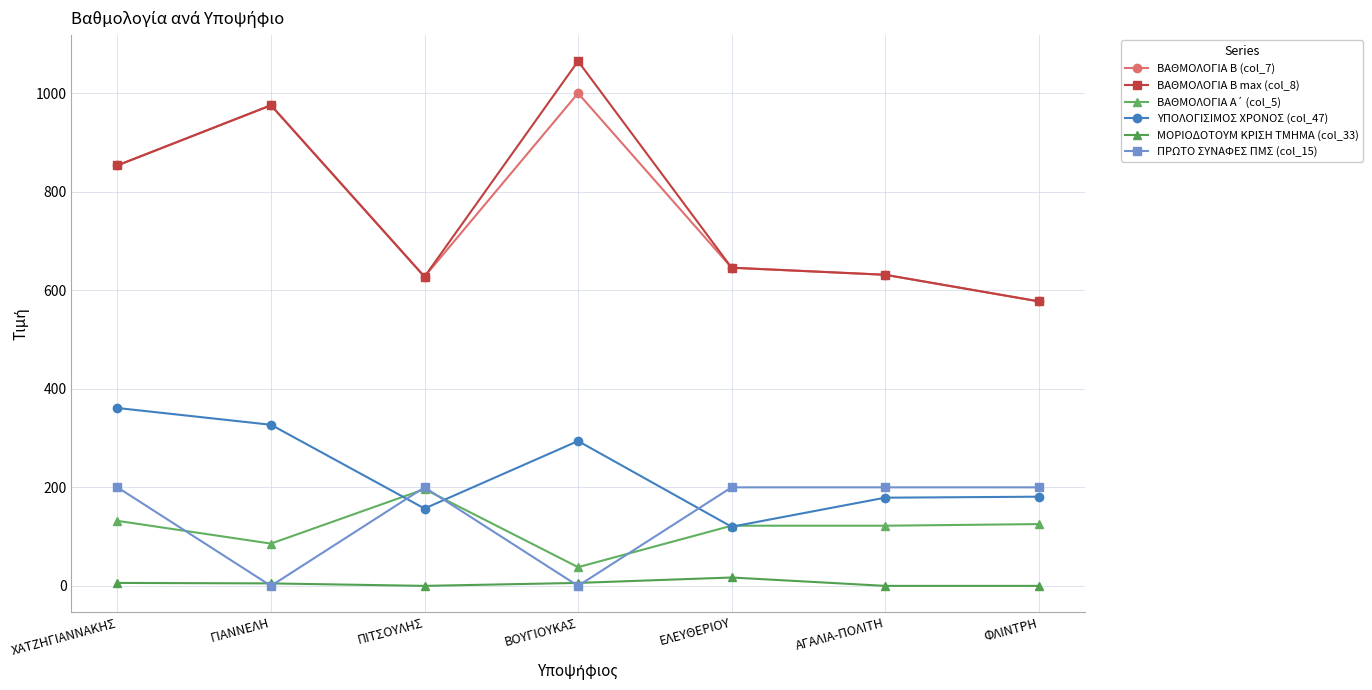

Where does the ΥΠΟΛΟΓΙΣΙΜΟΣ ΧΡΟΝΟΣ (col_47) series first go above 181?

ΧΑΤΖΗΓΙΑΝΝΑΚΗΣ